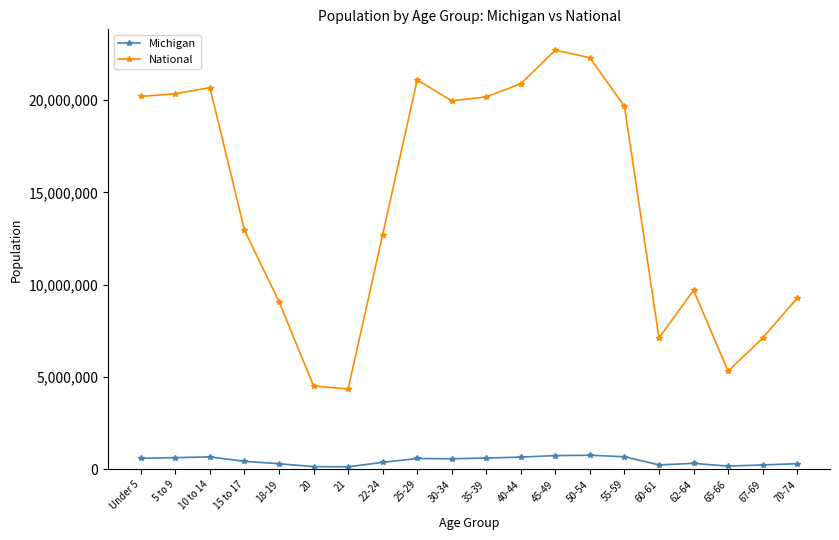

Does the chart have visible grid lines?

No